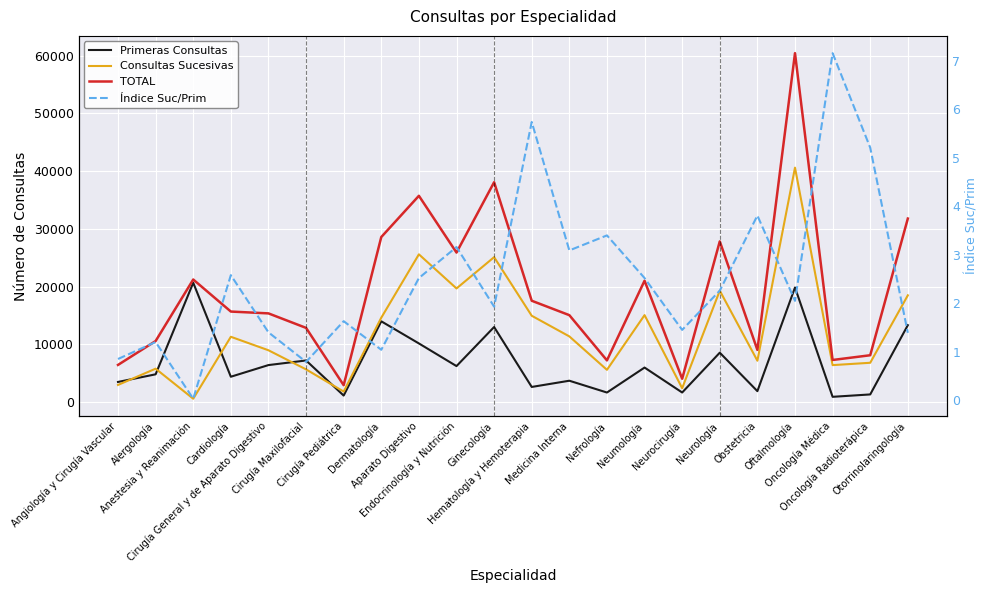

True or false: Primeras Consultas and Consultas Sucesivas intersect in this chart.

True